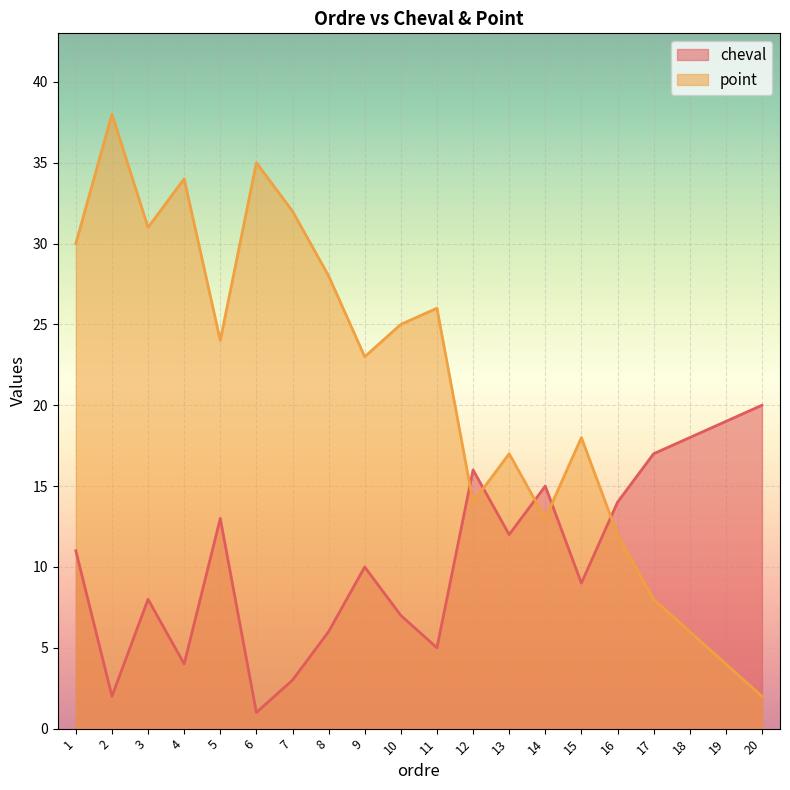

The point series shows 28 at 8. True or false?

True